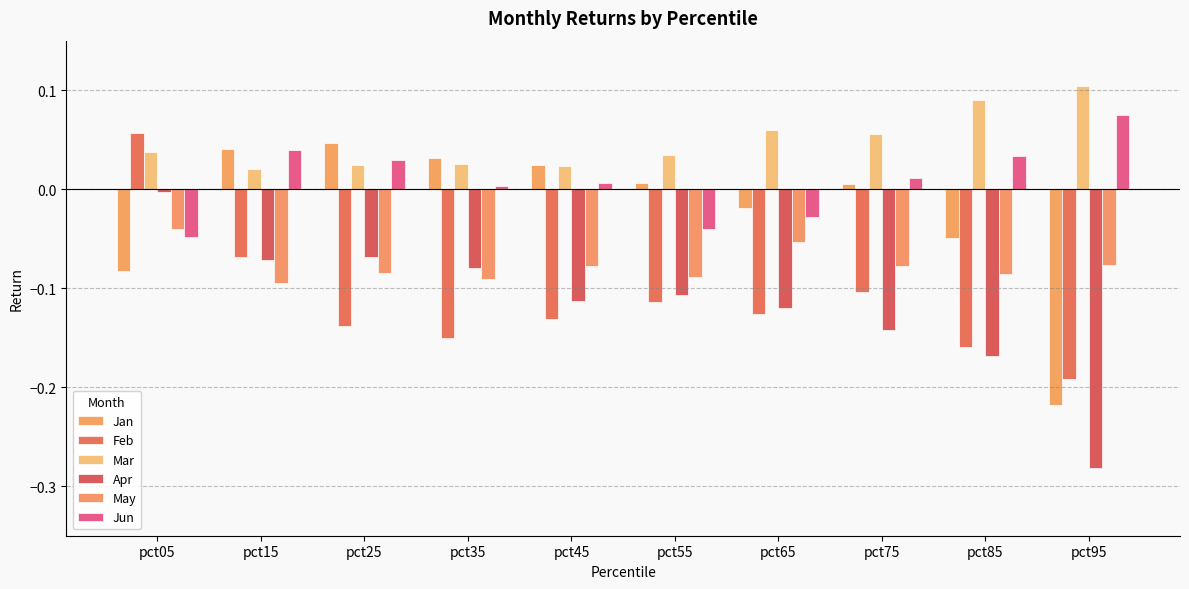

Reading left to right, transcribe all the data shown in this chart.

Jan: -0.1	0.0	0.0	0.0	0.0	0.0	-0.0	0.0	-0.0	-0.2
Feb: 0.1	-0.1	-0.1	-0.2	-0.1	-0.1	-0.1	-0.1	-0.2	-0.2
Mar: 0.0	0.0	0.0	0.0	0.0	0.0	0.1	0.1	0.1	0.1
Apr: -0.0	-0.1	-0.1	-0.1	-0.1	-0.1	-0.1	-0.1	-0.2	-0.3
May: -0.0	-0.1	-0.1	-0.1	-0.1	-0.1	-0.1	-0.1	-0.1	-0.1
Jun: -0.0	0.0	0.0	0.0	0.0	-0.0	-0.0	0.0	0.0	0.1